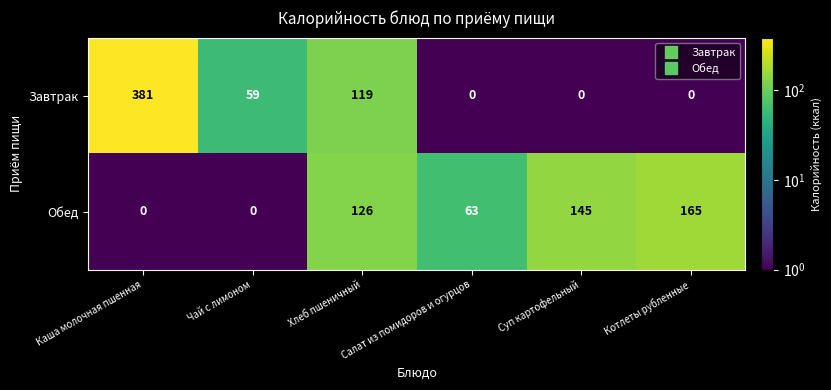

The value of Завтрак at Суп картофельный is 139. True or false?

False